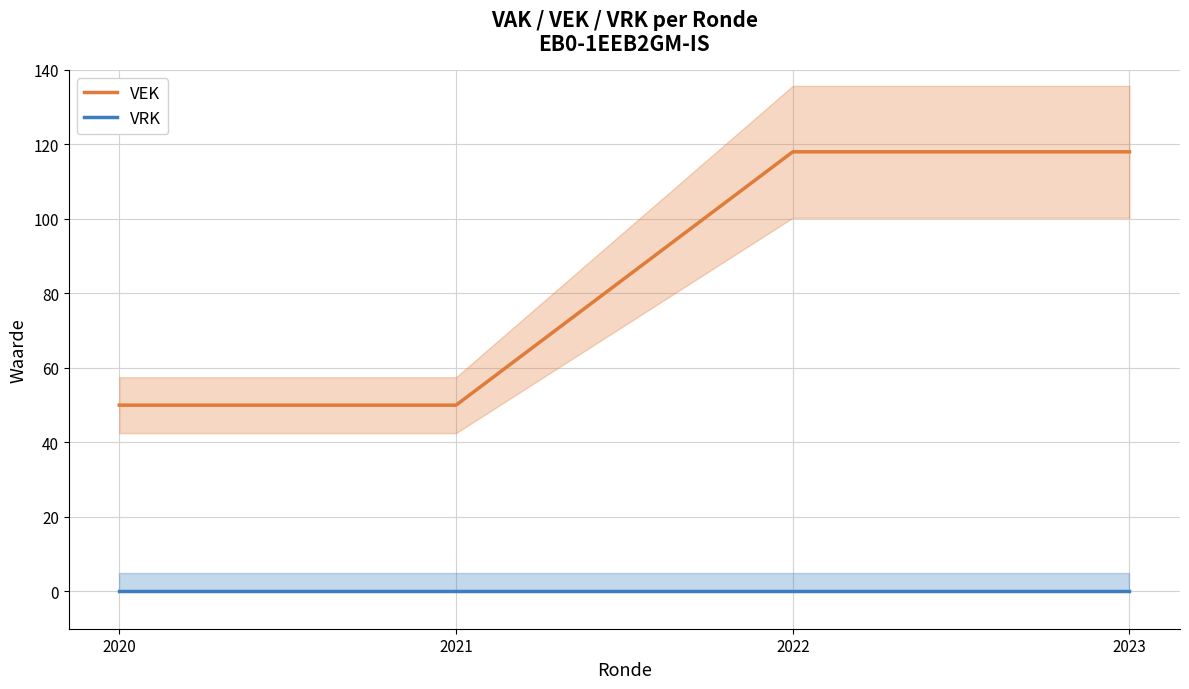

True or false: VEK and VRK intersect in this chart.

False